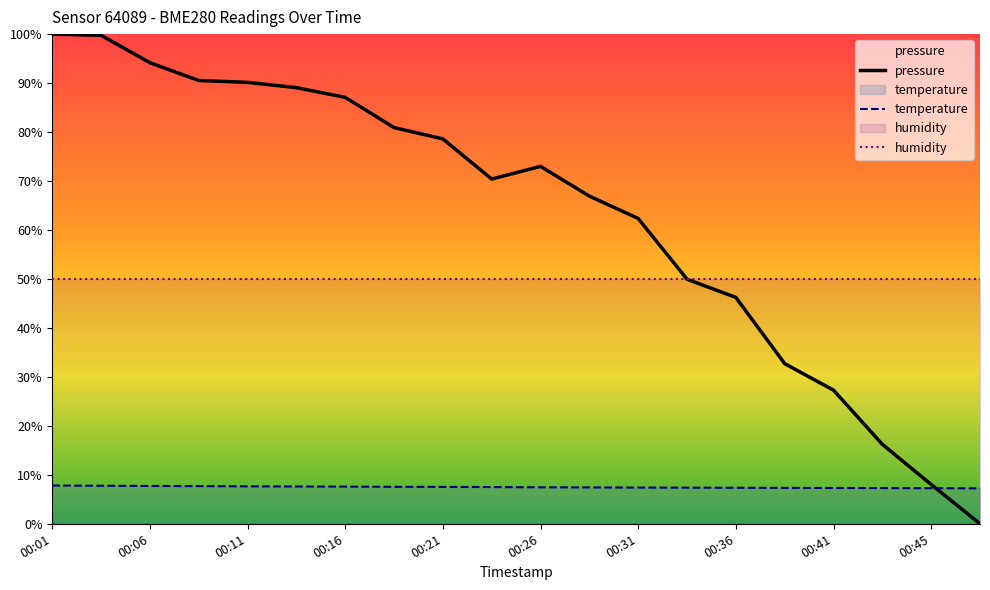

At which label does pressure reach its minimum?

00:48